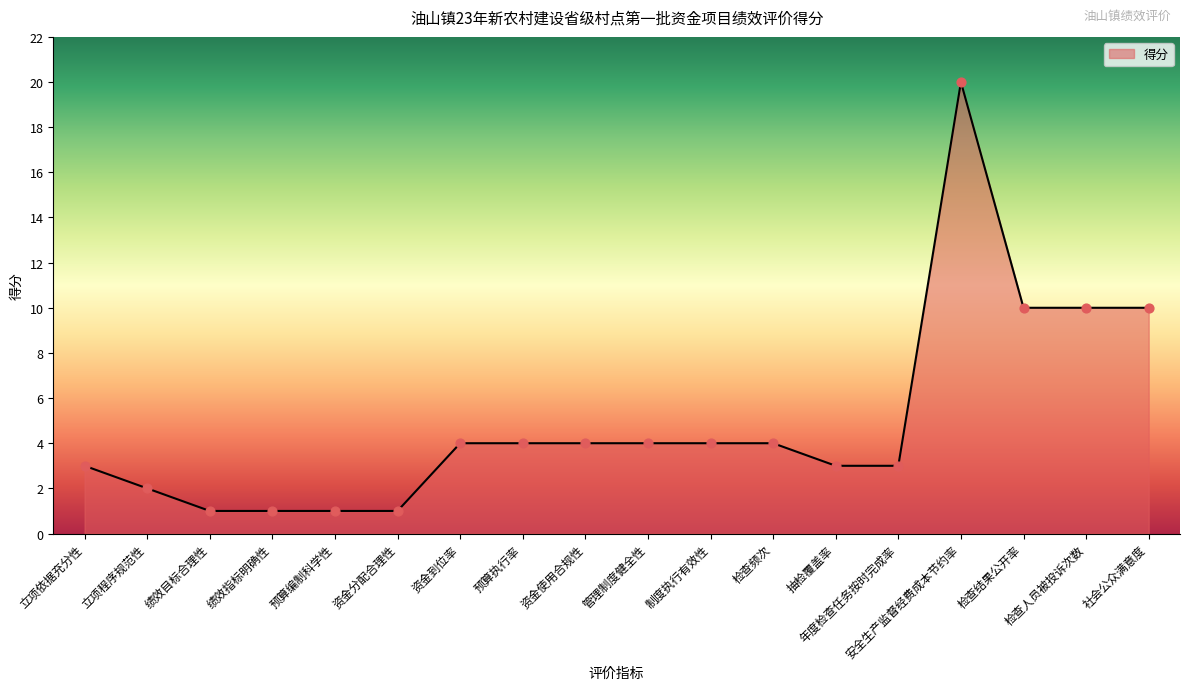

Approximately how many times larger is the value at 资金使用合规性 compared to 管理制度健全性?

1.0